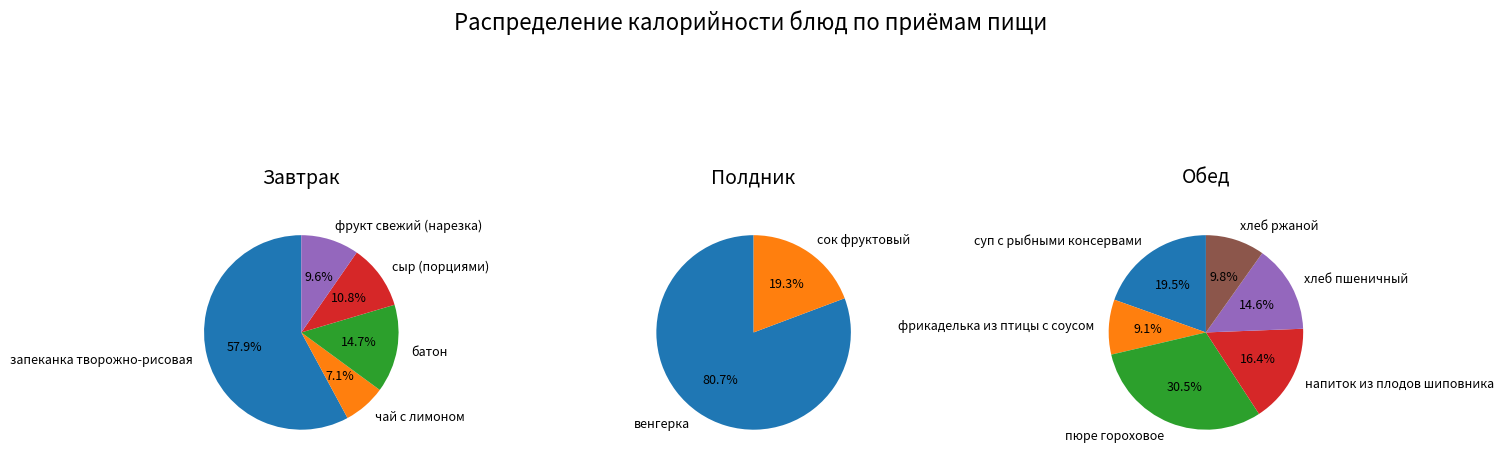

Which slice is the largest?

запеканка творожно-рисовая